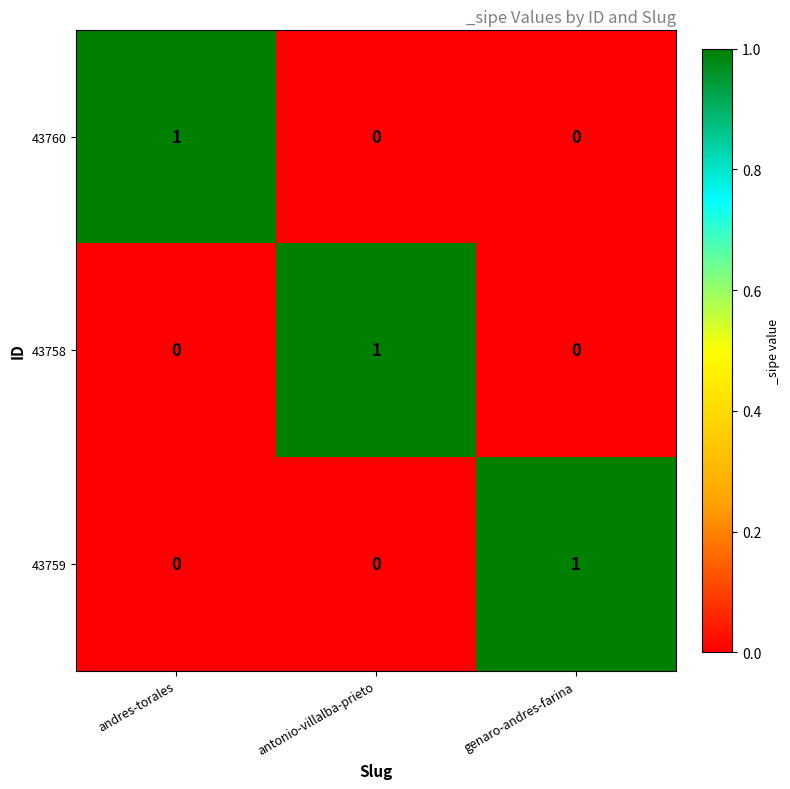

The value of 43758 at antonio-villalba-prieto is 1. True or false?

True